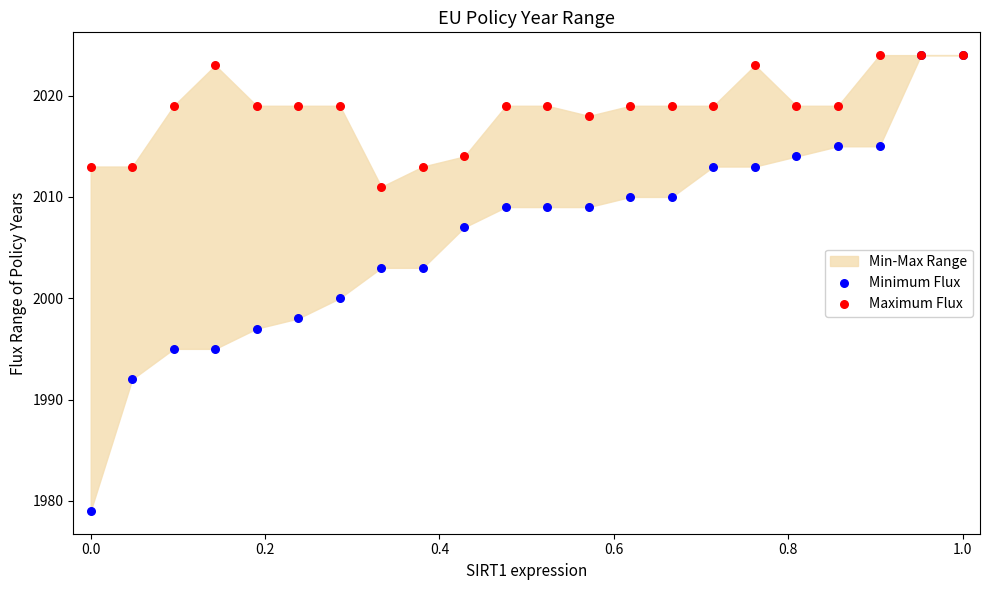

In the Maximum Flux series, what Y value is closest to 2017?

2018